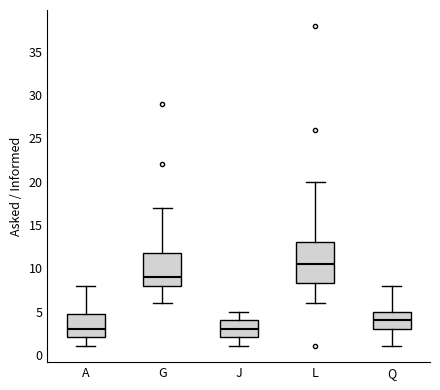

Reading left to right, read every box against the y-axis: the position of its median line, the range the box covers, and the ends of its whiskers. The values are not printed on the chart, so give them approximately, as read against the axis.

A: median 3.0, box 2.0 to 5.0, whiskers 1.0 to 8.0
G: median 9.0, box 8.0 to 12.0, whiskers 6.0 to 17.0
J: median 3.0, box 2.0 to 4.0, whiskers 1.0 to 5.0
L: median 10.5, box 8.5 to 13.0, whiskers 6.0 to 20.0
Q: median 4.0, box 3.0 to 5.0, whiskers 1.0 to 8.0